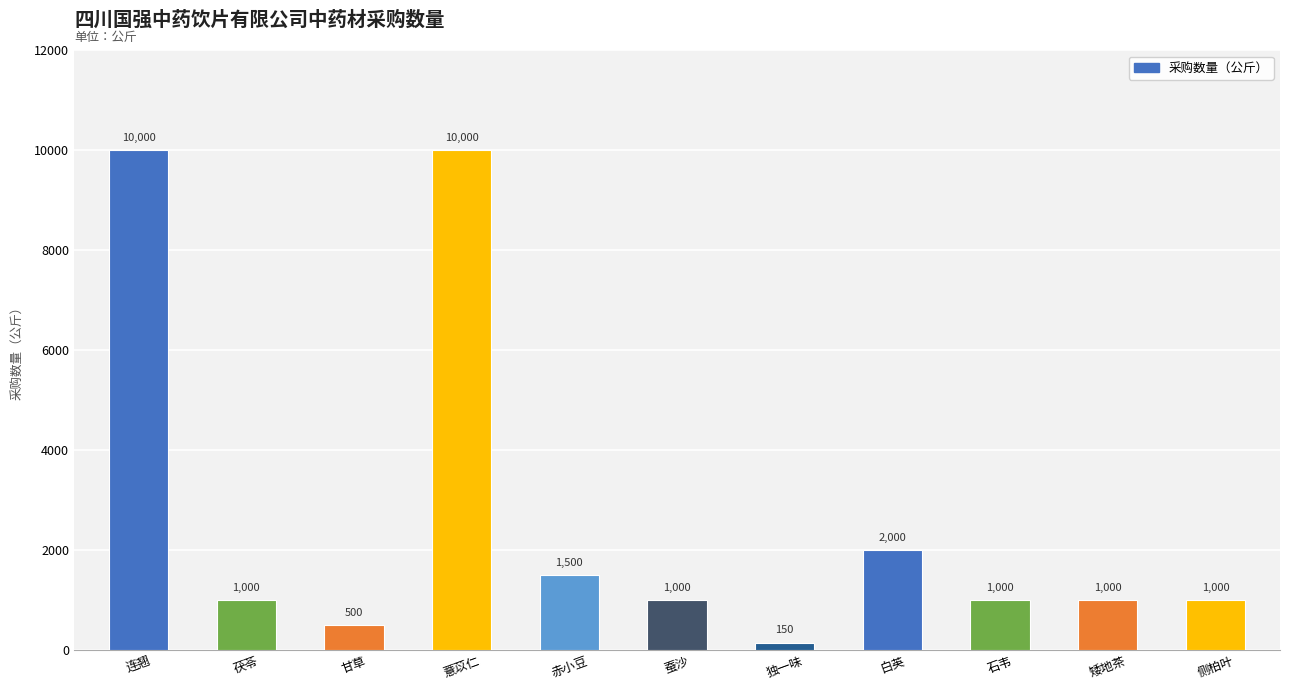

What is the change in value from 赤小豆 to 白英?

+500